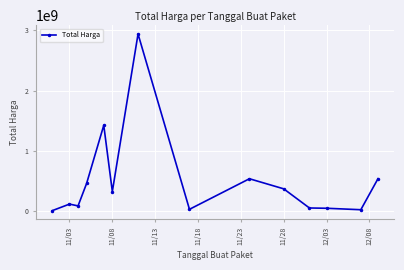

What is the sum of all values?

7006791727